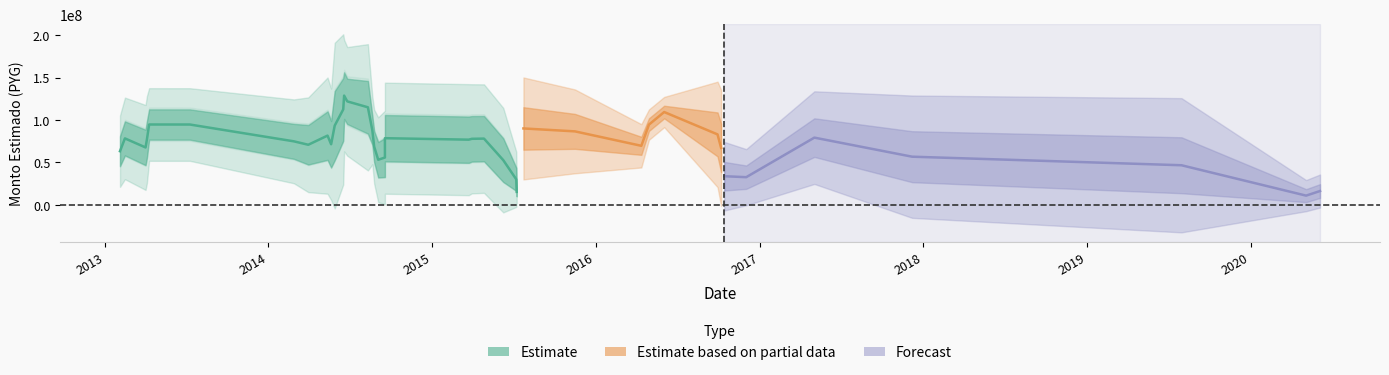

What is the change in value from 2014-06-17 to 2014-06-26?

+56002000